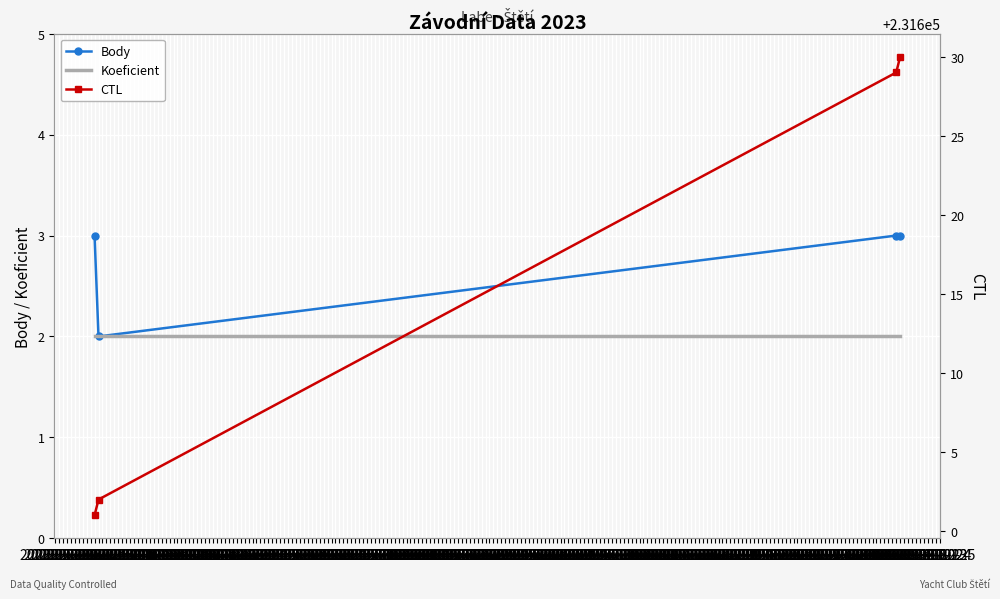

True or false: Body and Koeficient cross at least once.

False